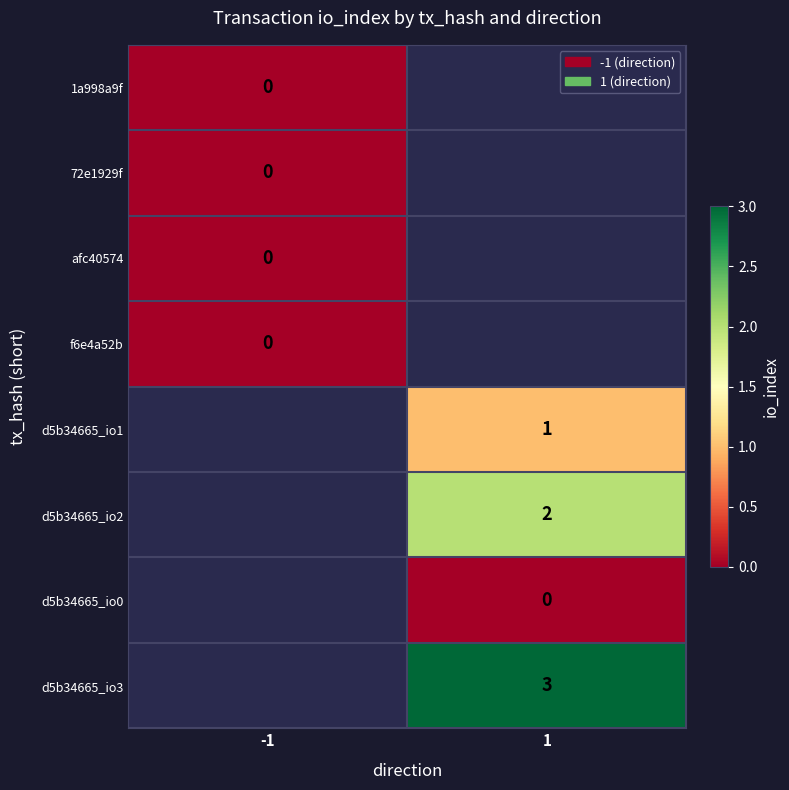

The value of d5b34665_io3 at 1 is 3.9. True or false?

False